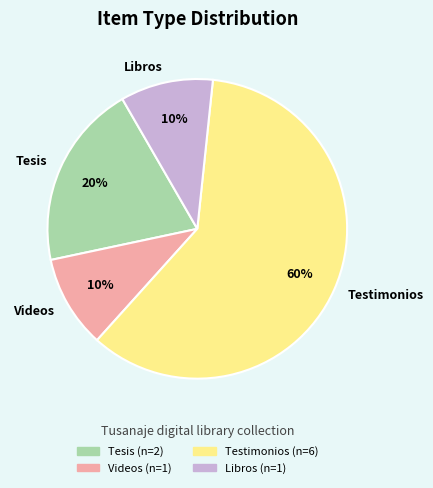

Which has a higher value, Testimonios or Tesis?

Testimonios